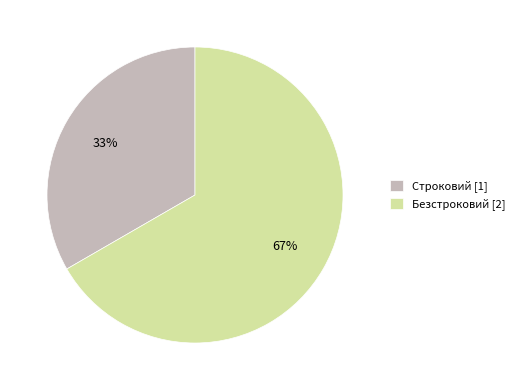

How many segments does this pie chart have?

2